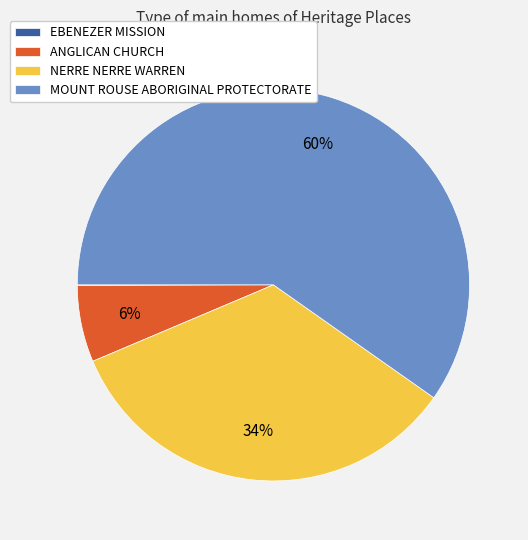

What percentage is the ANGLICAN CHURCH slice, to the nearest percent?

6%